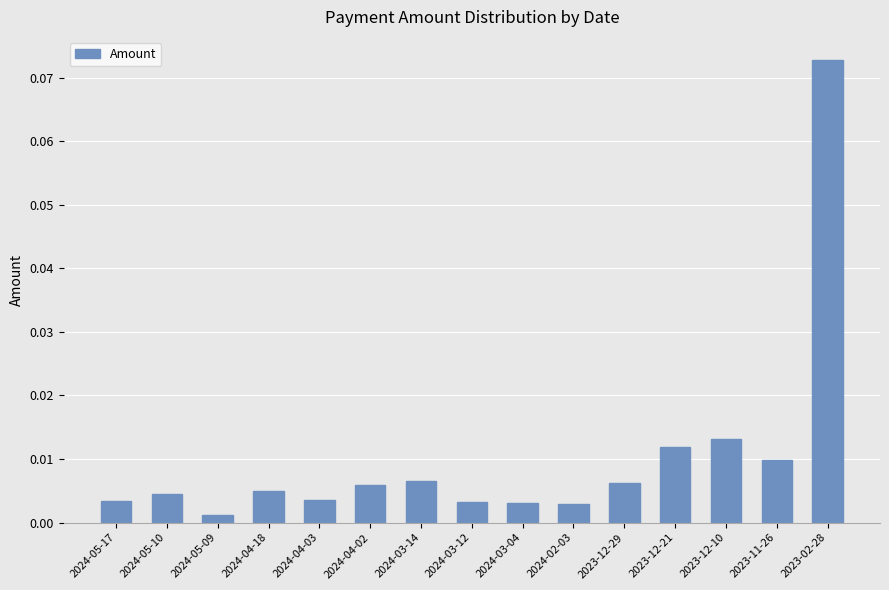

Where is the data nearest to the value 0?

2024-05-09